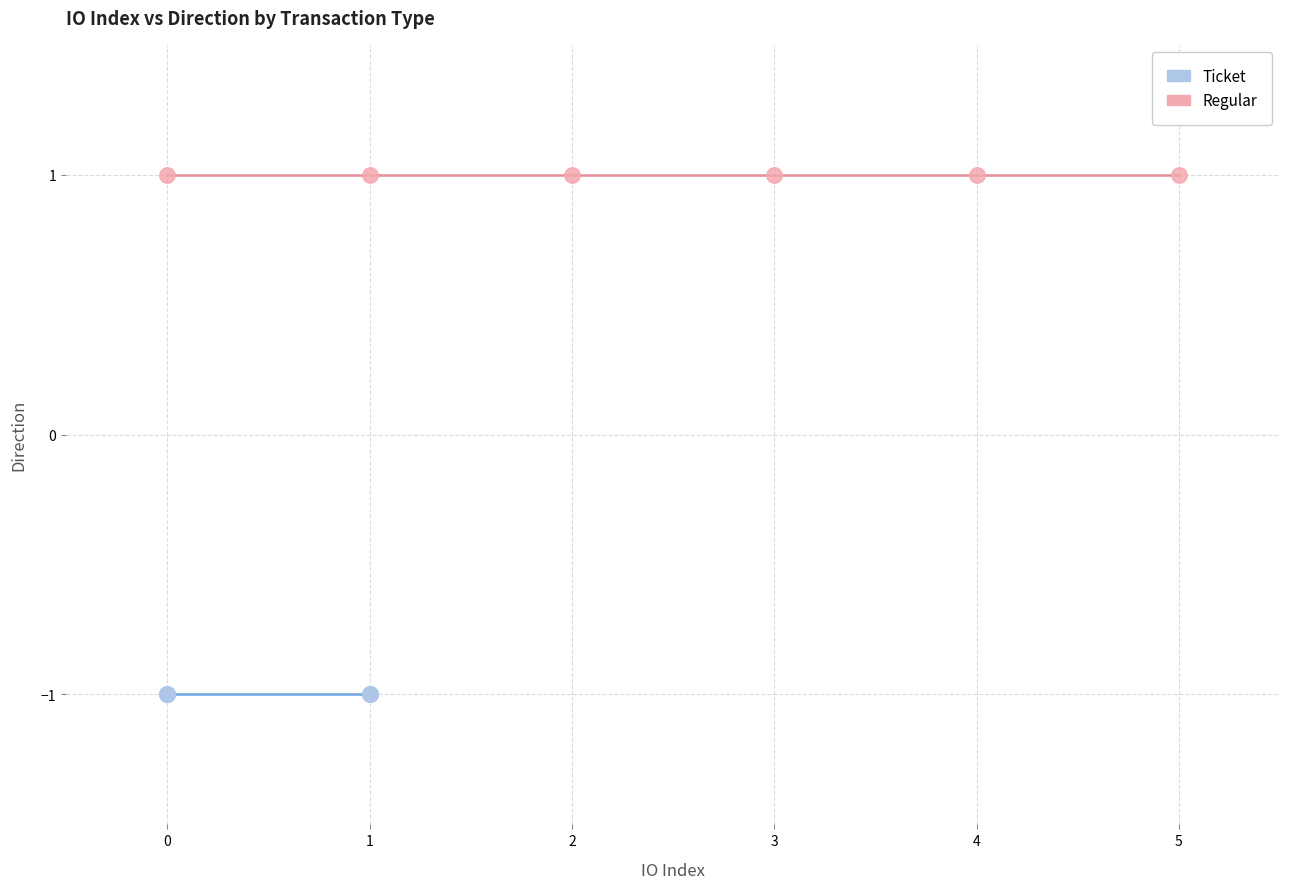

What are all the series names shown in the legend?

Ticket, Regular